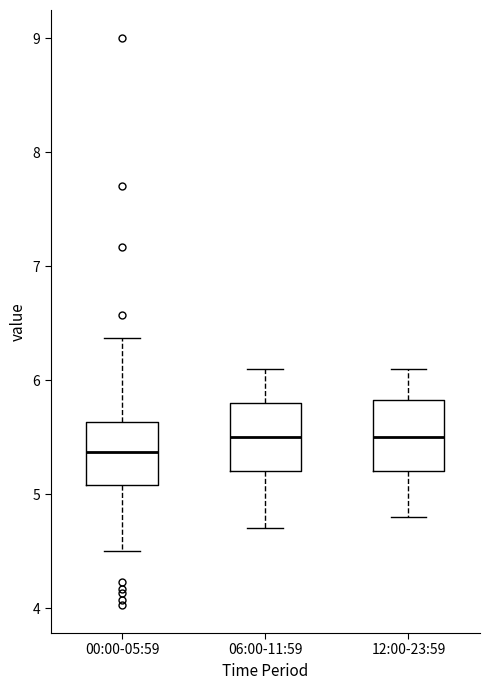

Reading left to right, transcribe this box plot: for each box, give where its median line is, the range the box spans, and where its two whiskers end, as read against the y-axis. The values are not printed on the chart, so give them approximately, as read against the axis.

00:00-05:59: median 5.4, box 5.1 to 5.6, whiskers 4.5 to 6.4
06:00-11:59: median 5.5, box 5.2 to 5.8, whiskers 4.7 to 6.1
12:00-23:59: median 5.5, box 5.2 to 5.8, whiskers 4.8 to 6.1